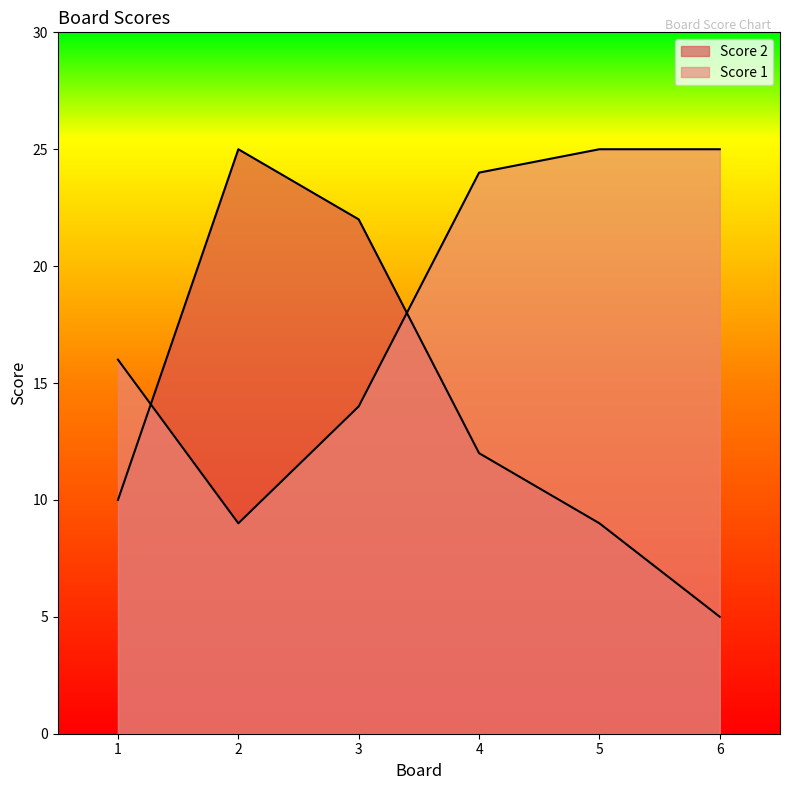

Reading left to right, transcribe all the data shown in this chart.

Score 2: 1=10	2=25	3=22	4=12	5=9	6=5
Score 1: 1=16	2=9	3=14	4=24	5=25	6=25